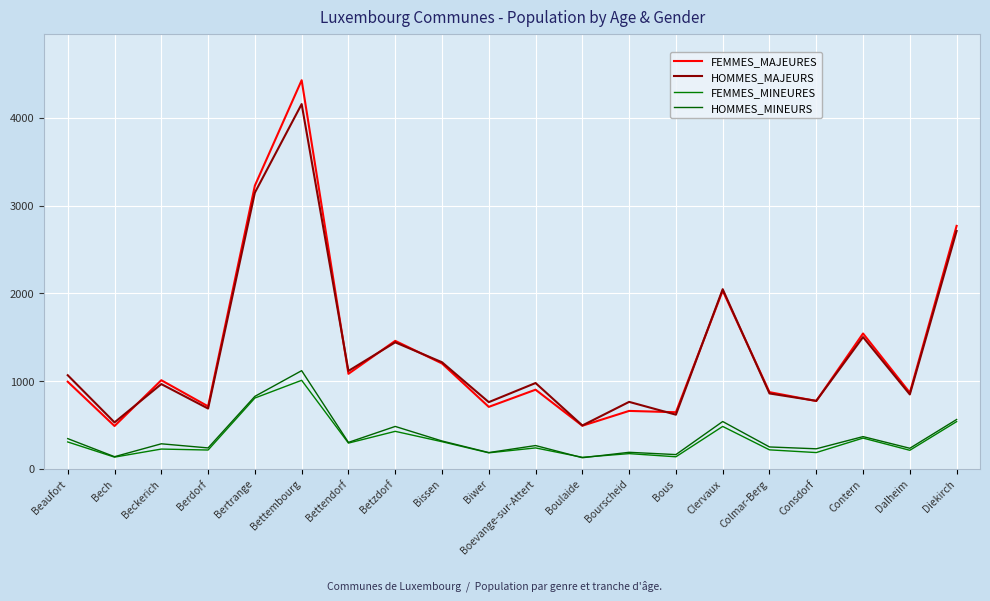

Between Boevange-sur-Attert and Diekirch, which is larger?

Diekirch